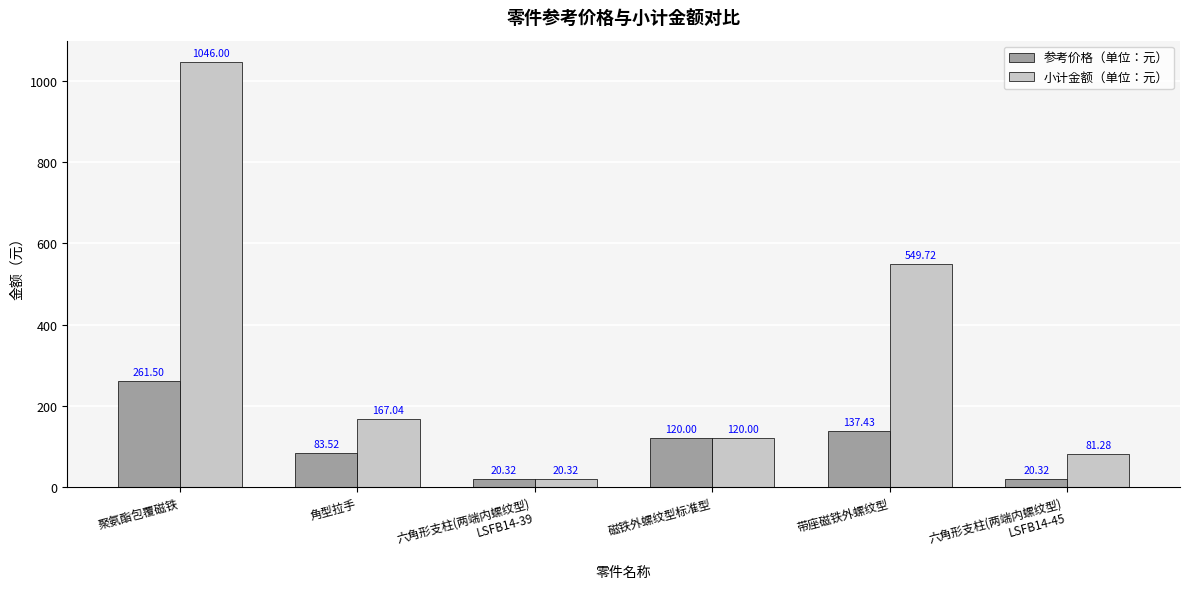

Rank the series by their average value, from highest to lowest.

小计金额（单位：元）, 参考价格（单位：元）